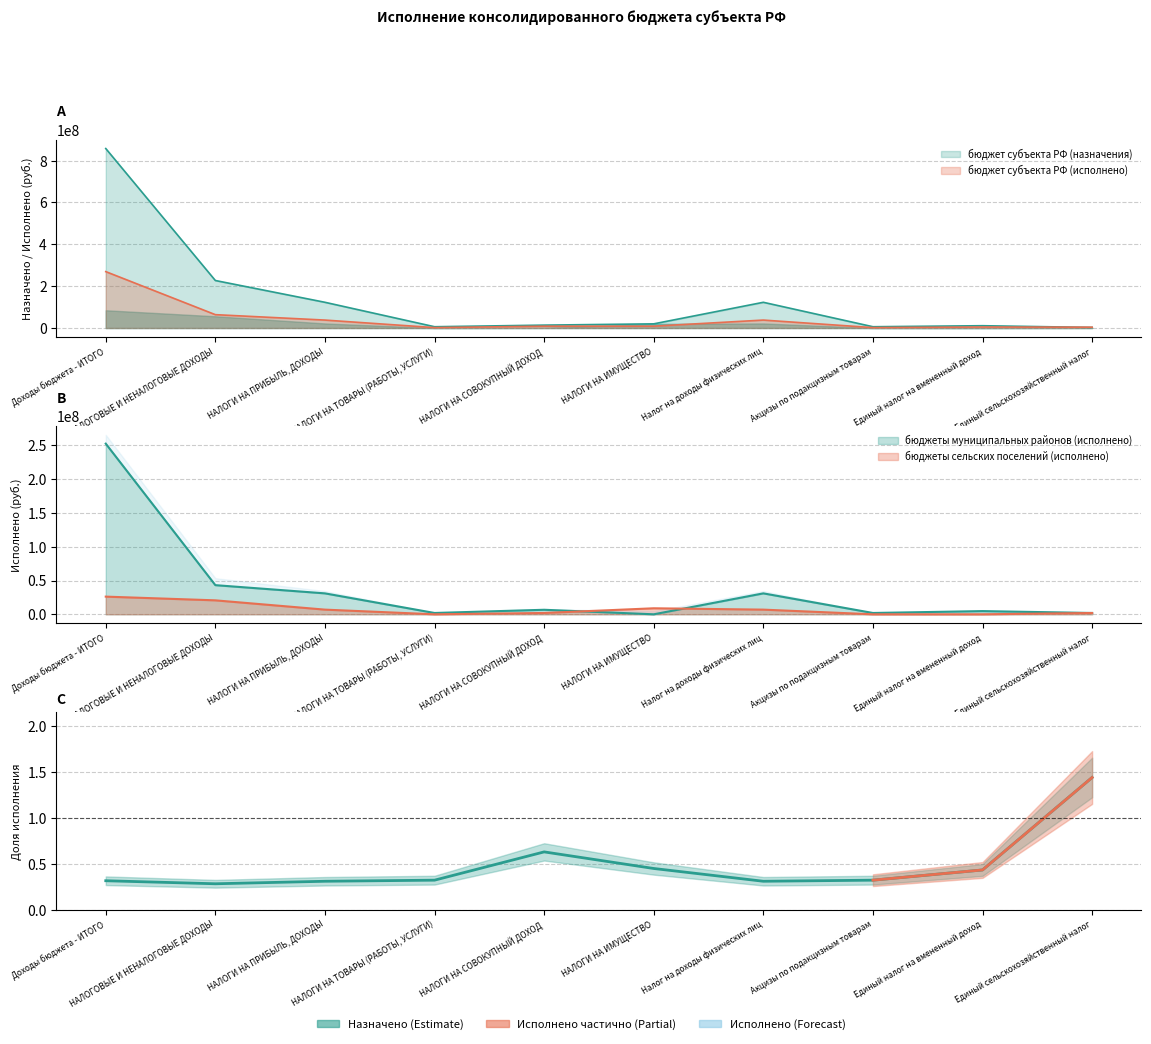

What is the sum of the бюджет субъекта РФ (назначения) values at НАЛОГОВЫЕ И НЕНАЛОГОВЫЕ ДОХОДЫ and Единый налог на вмененный доход?

237969941.0